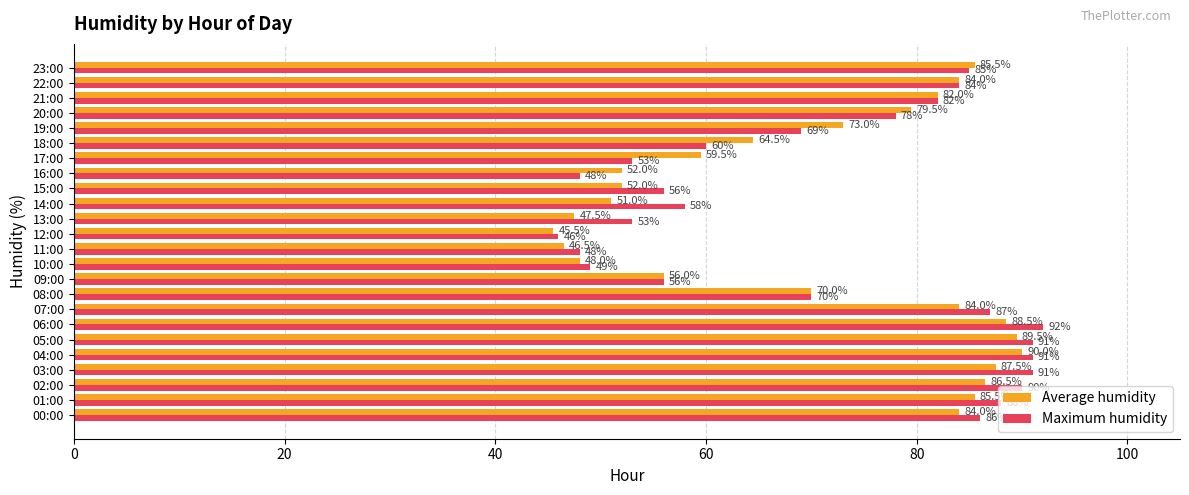

What is the difference between the second highest and minimum values in the Maximum humidity series?

45.0